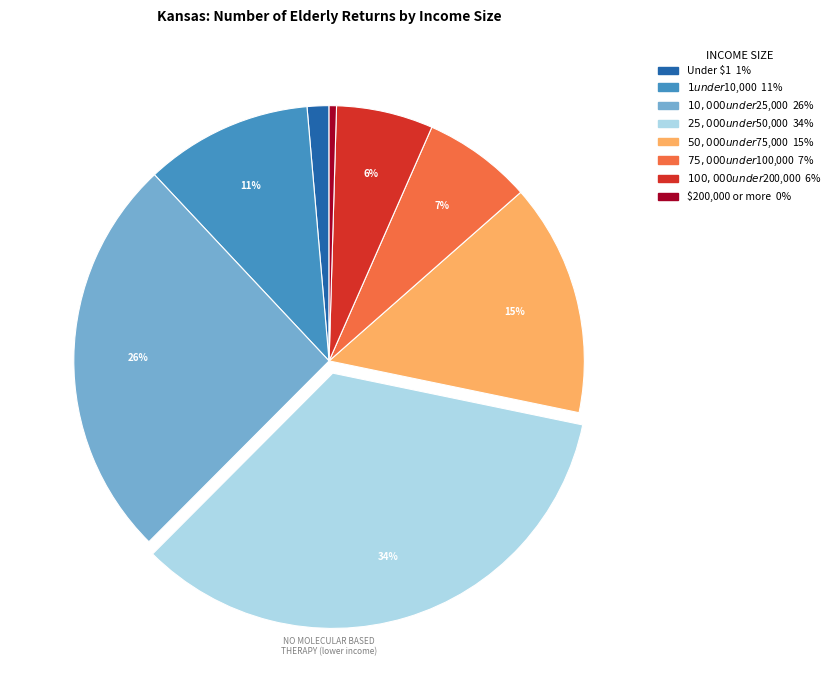

Does any single category account for the majority?

No